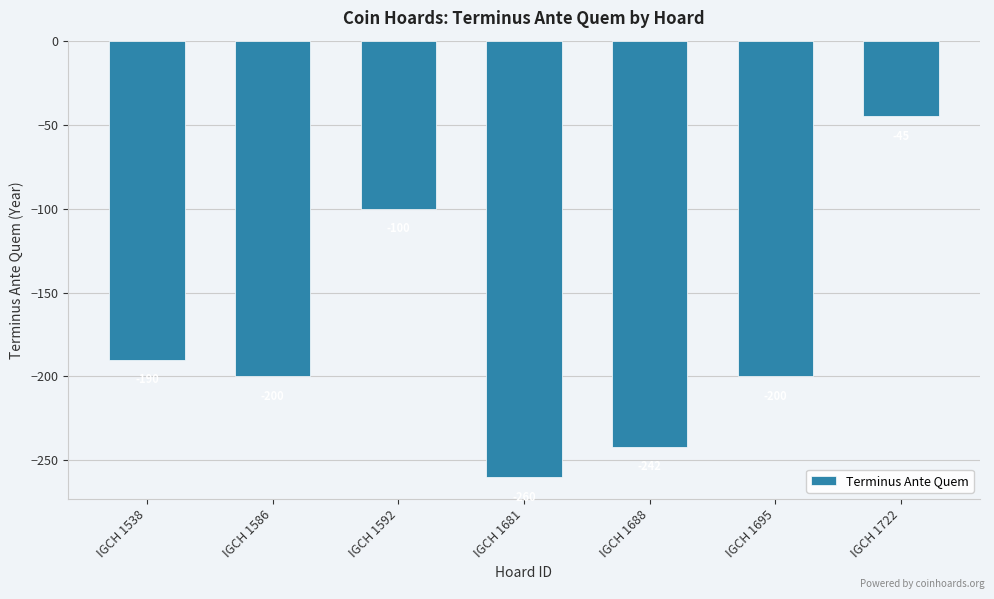

Count the number of data series in this chart.

1